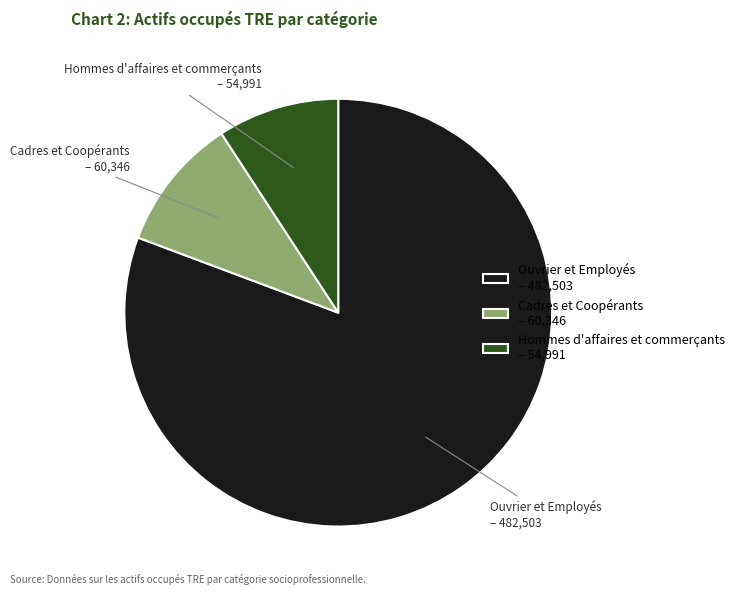

Rank the categories by value from highest to lowest.

Ouvrier et Employés, Cadres et Coopérants, Hommes d'affaires et commerçants